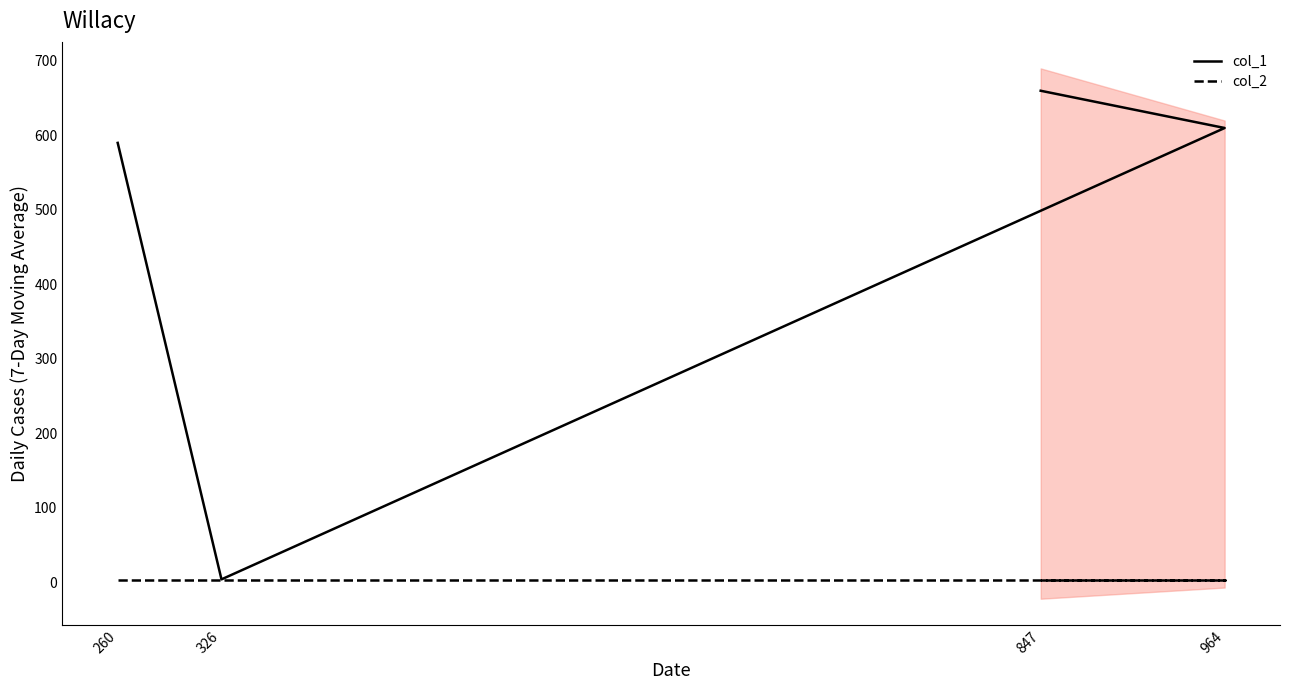

What is the maximum value shown in the chart?

660